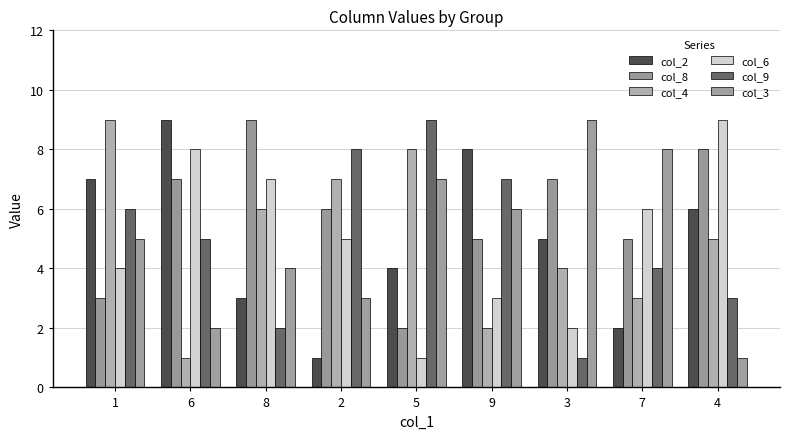

List the series in order of their peak value, lowest first.

col_2, col_8, col_4, col_6, col_9, col_3